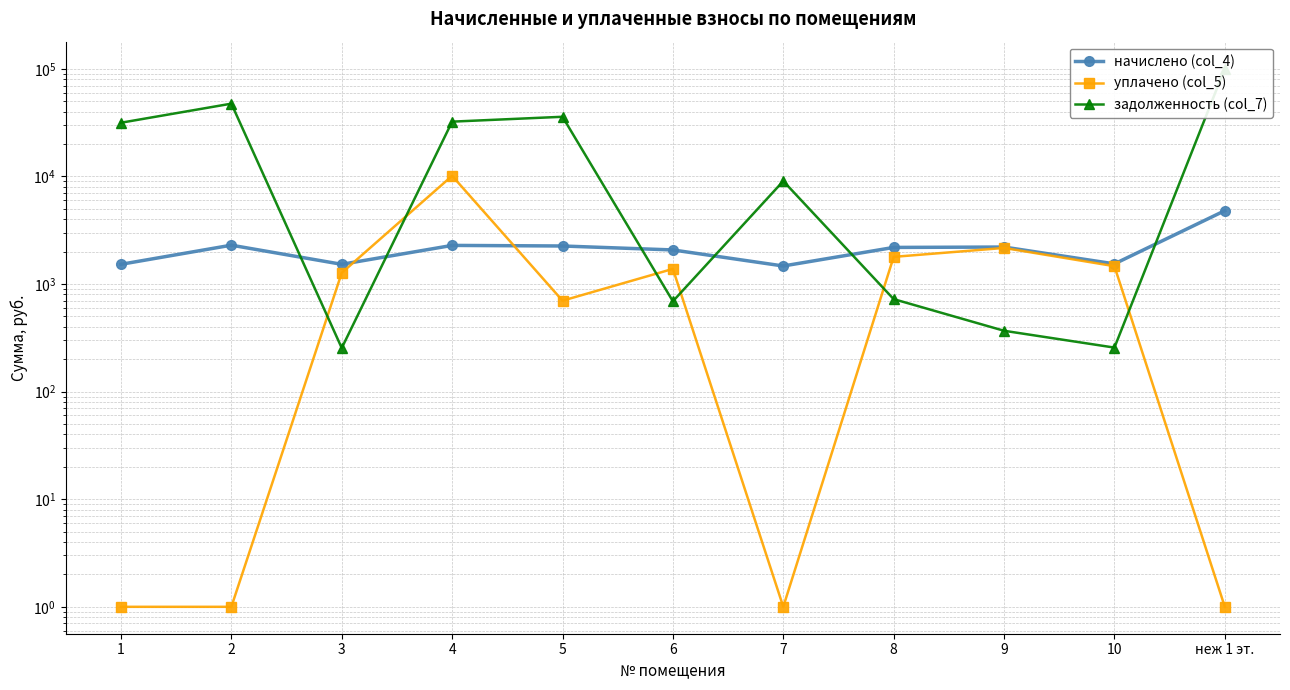

What position from the right is 5?

7